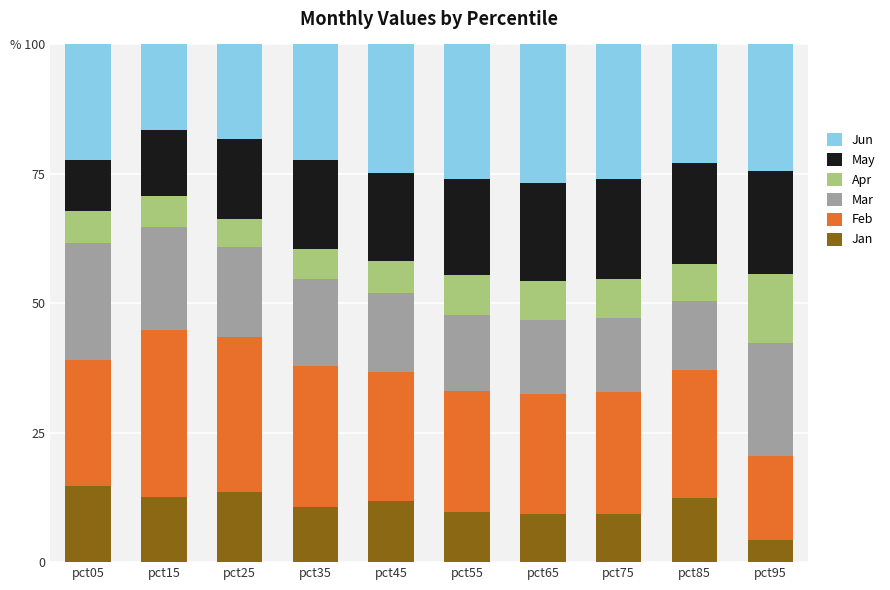

The value of Jan at pct15 is 12.6. True or false?

True